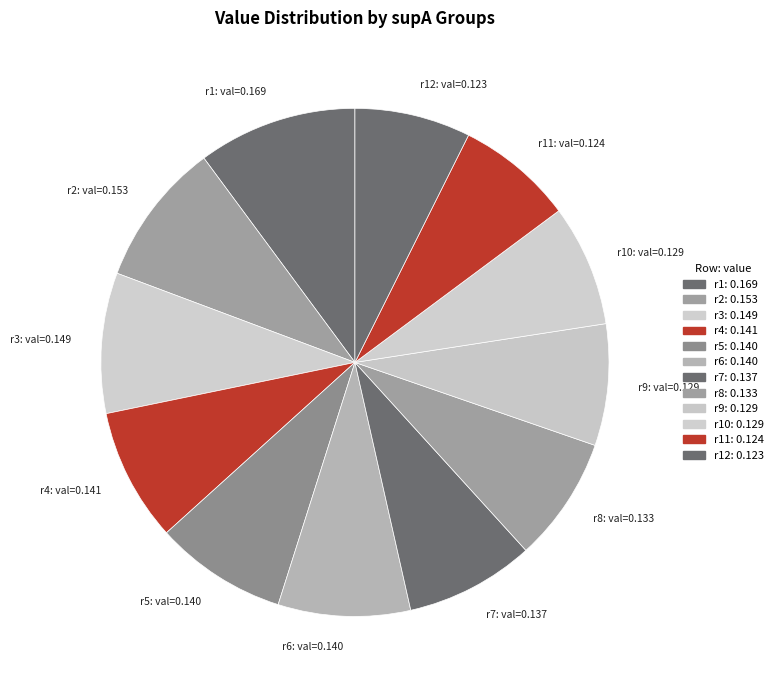

What is the largest slice in the pie chart?

r1